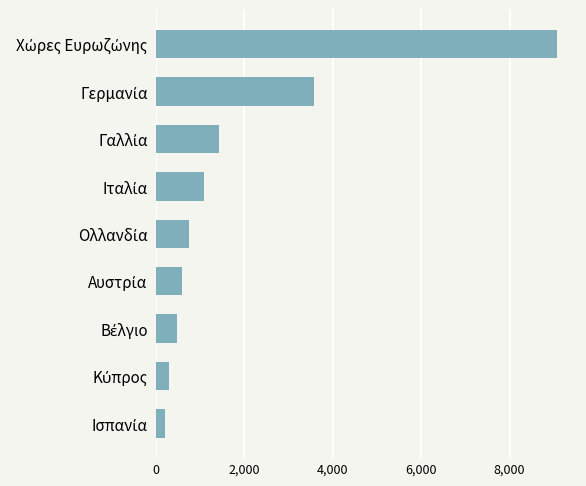

What is the sum of all values?

17449.4